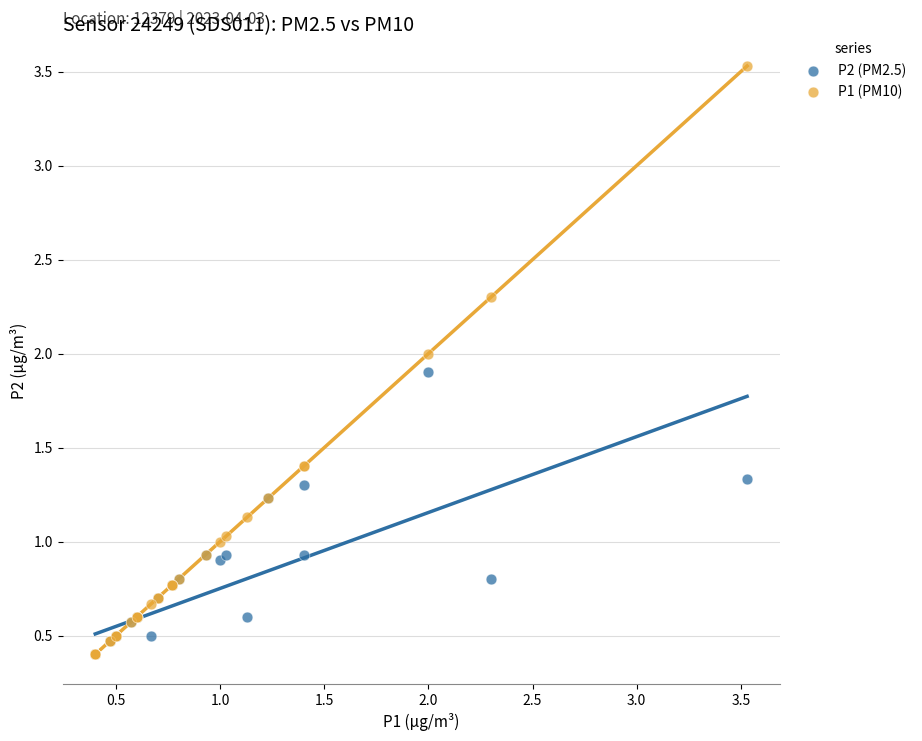

Which series contains the highest Y value?

P1 (PM10)